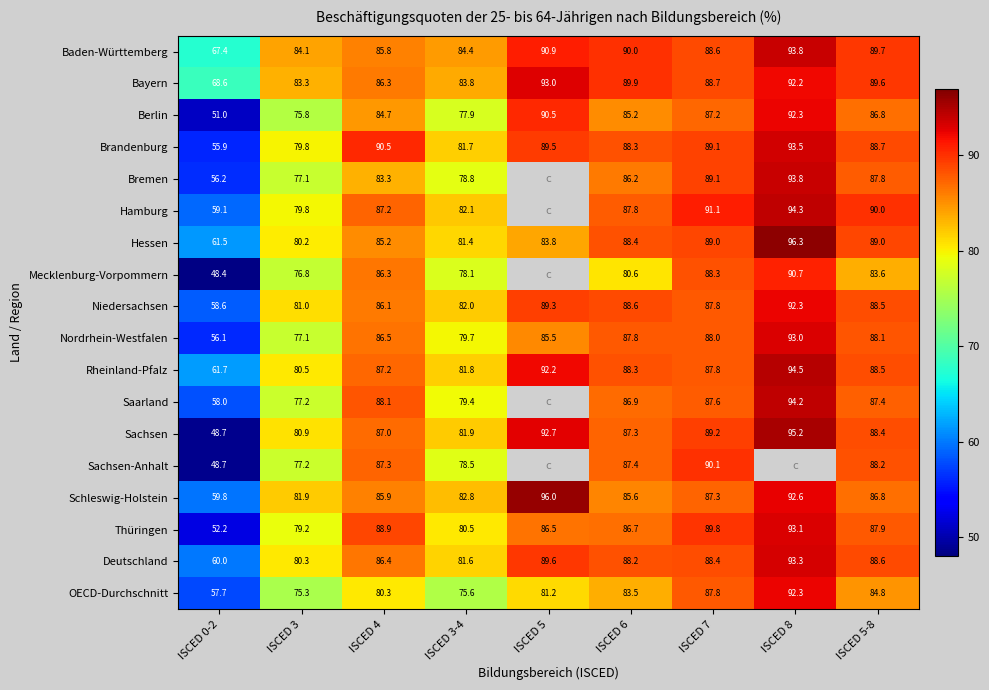

How many data points in Berlin are less than 85?

4